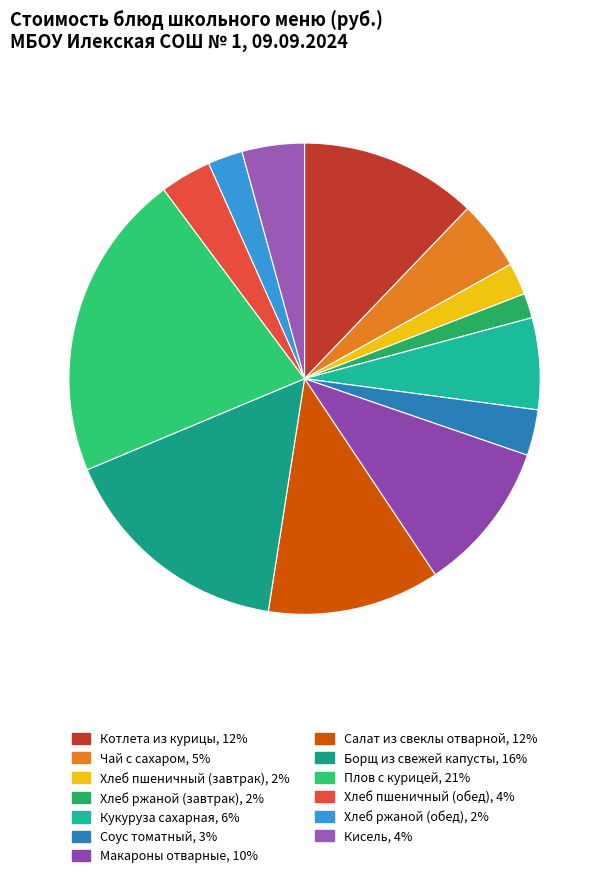

To the nearest percent, what percentage of the pie is Плов с курицей?

21%